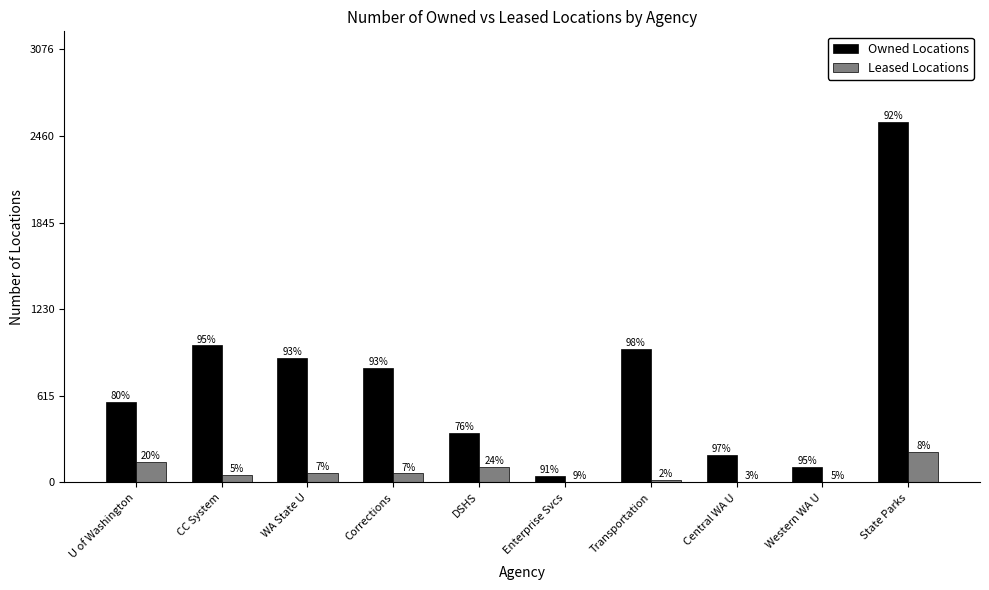

What is the lowest value of the Owned Locations series?

49